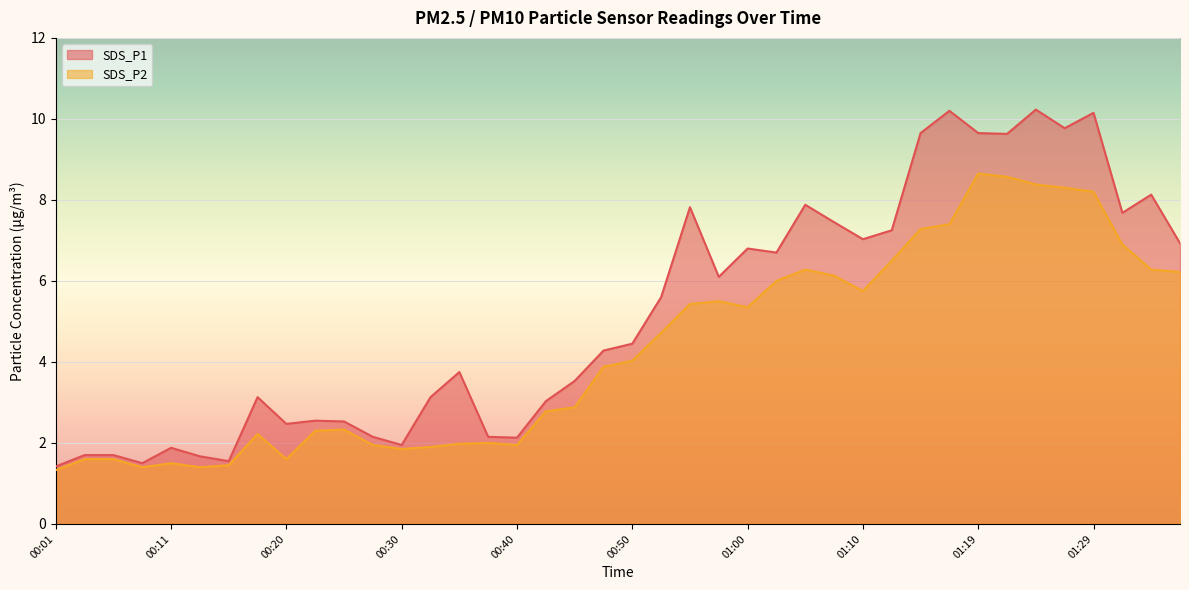

True or false: SDS_P1 and SDS_P2 intersect in this chart.

False